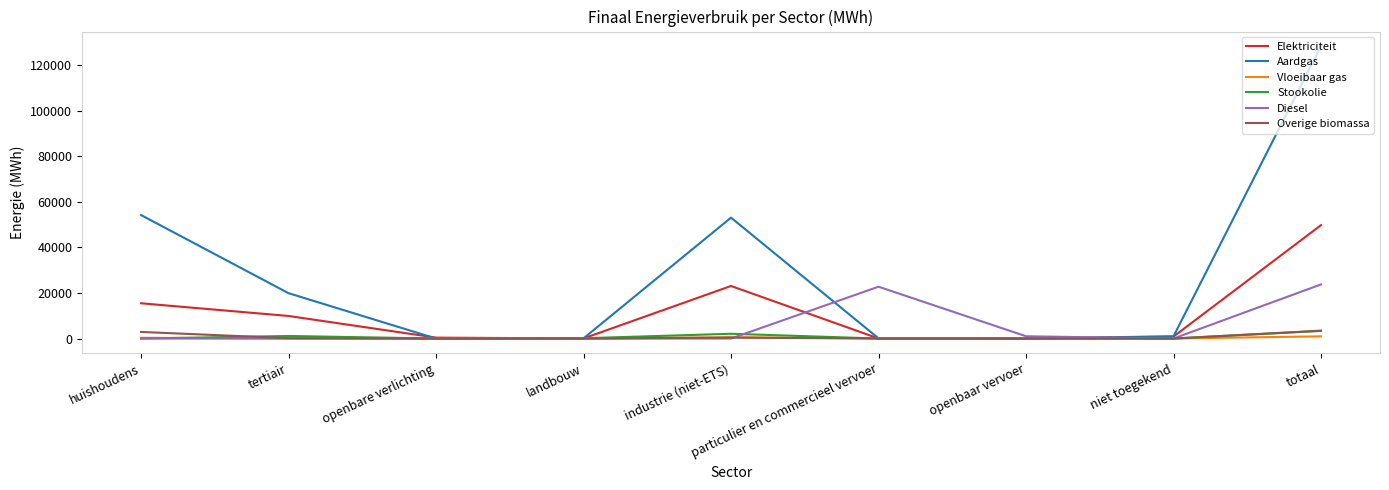

True or false: Aardgas has more than 0 points higher than both neighbors.

True